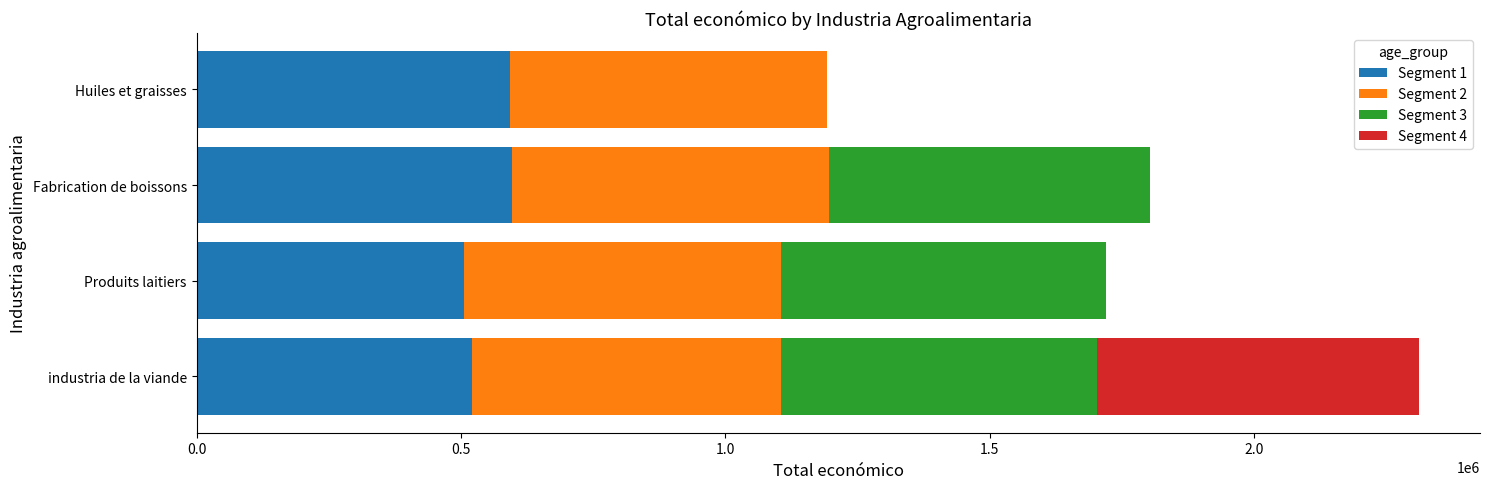

What is the total value across all series at Huiles et graisses?

1192402